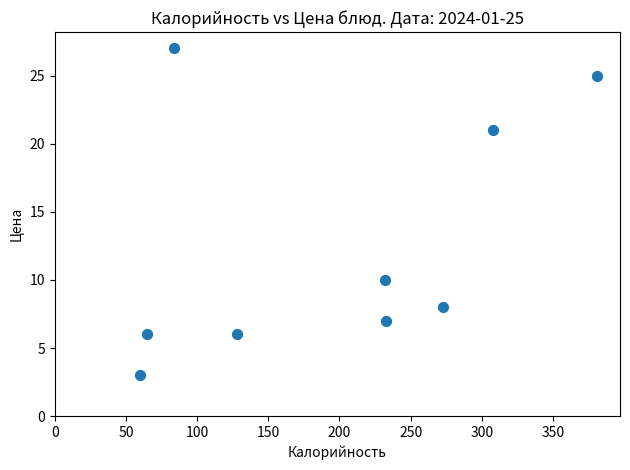

What Y value in the scatter plot is closest to 15?

10